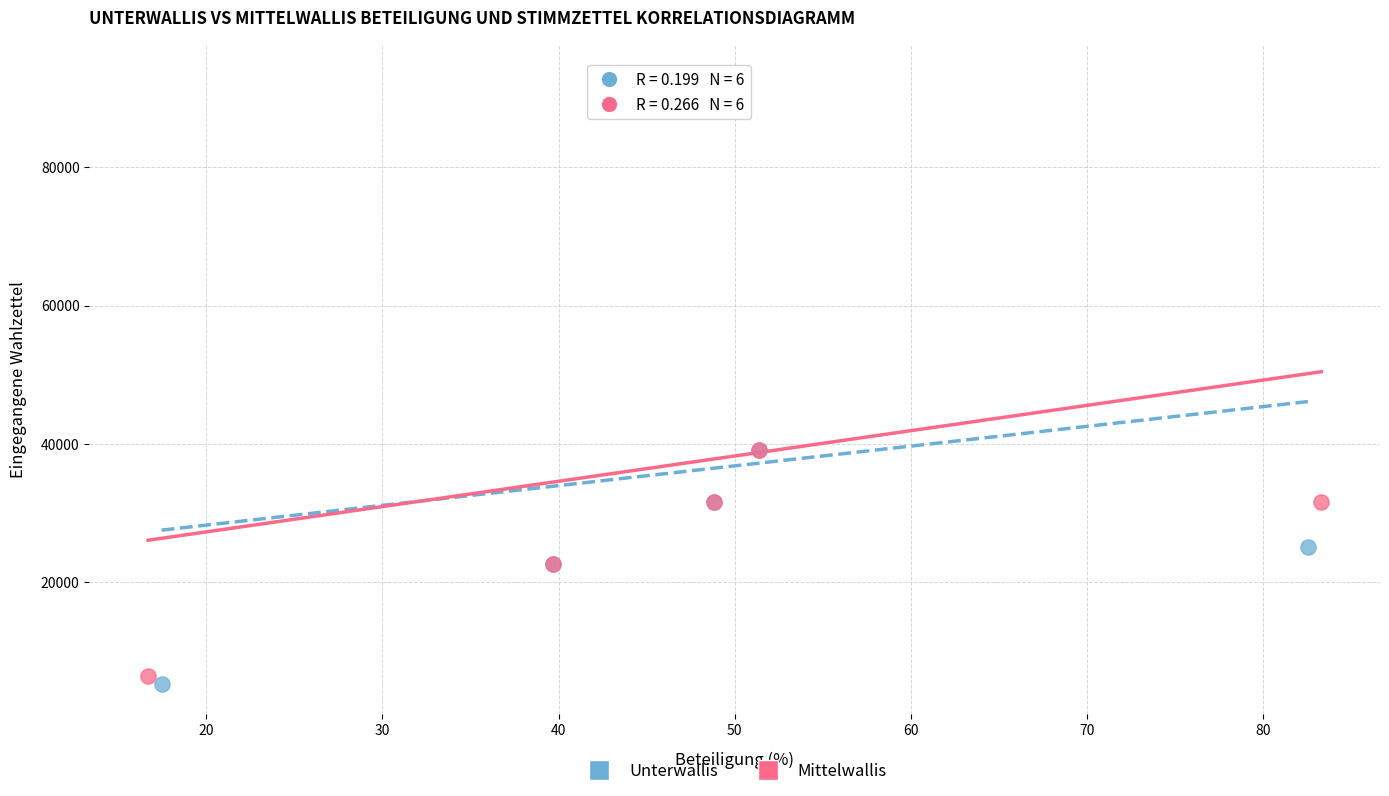

Which series has the largest Y range (max minus min)?

Unterwallis